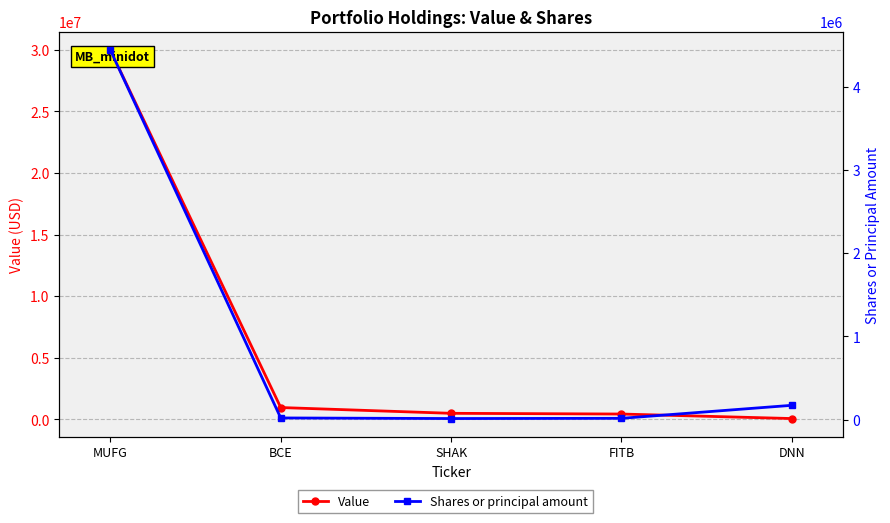

Which series has the largest total across all categories?

Value